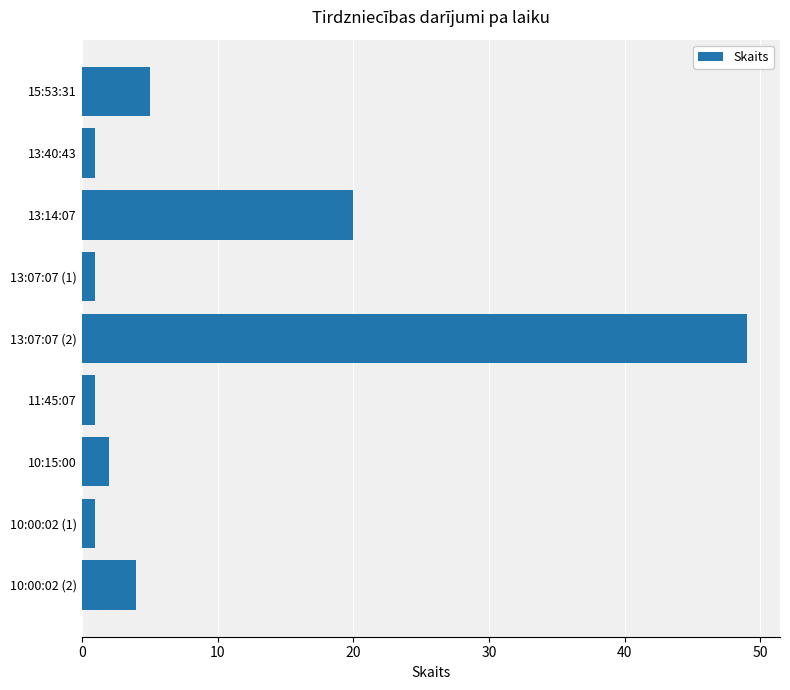

What is the change in value from 15:53:31 to 13:14:07?

+15